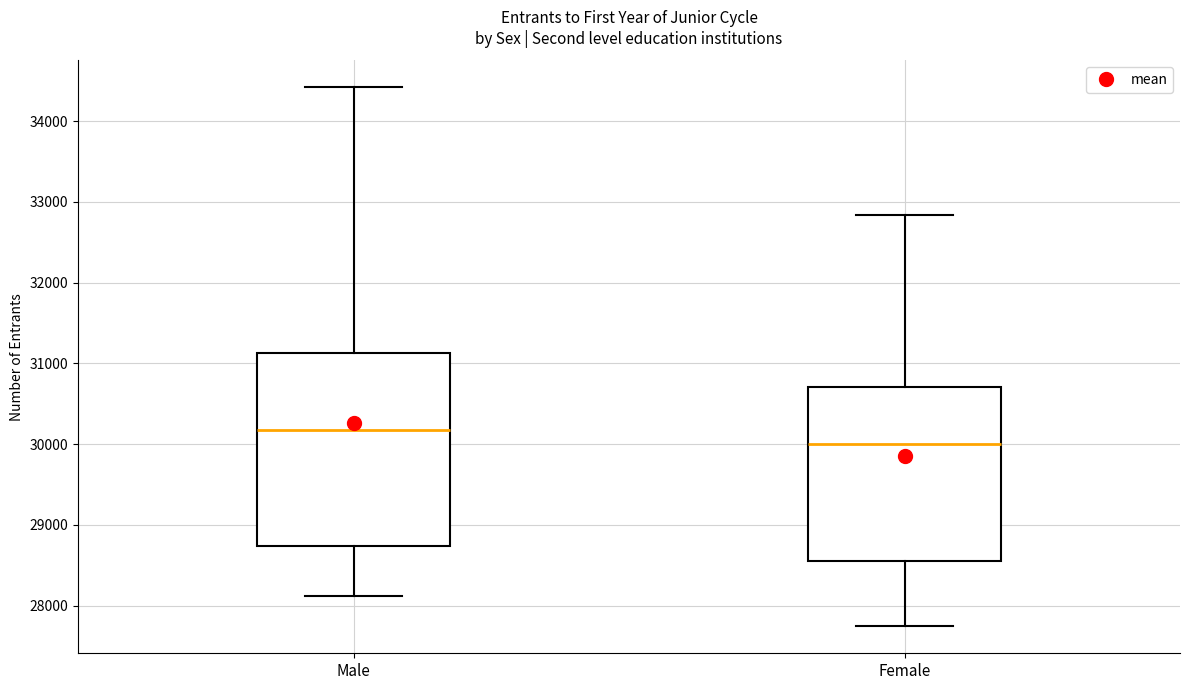

Which box is the tallest, from its lower edge to its upper edge?

Male